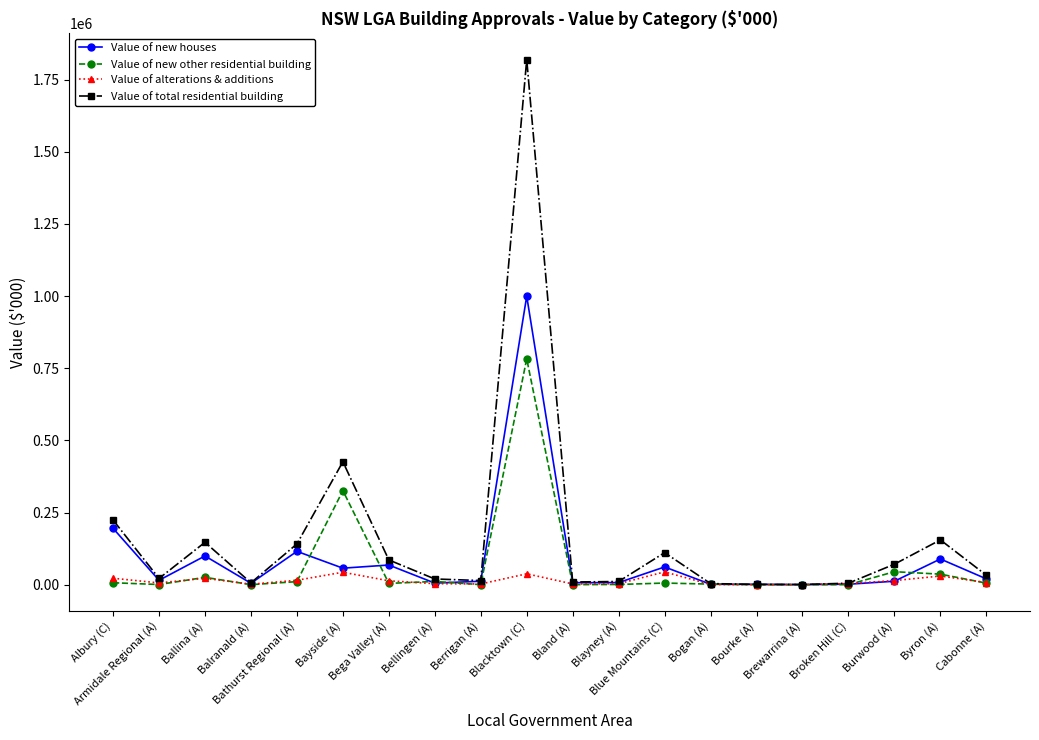

Where does the Value of new houses series first go above 15056?

Albury (C)